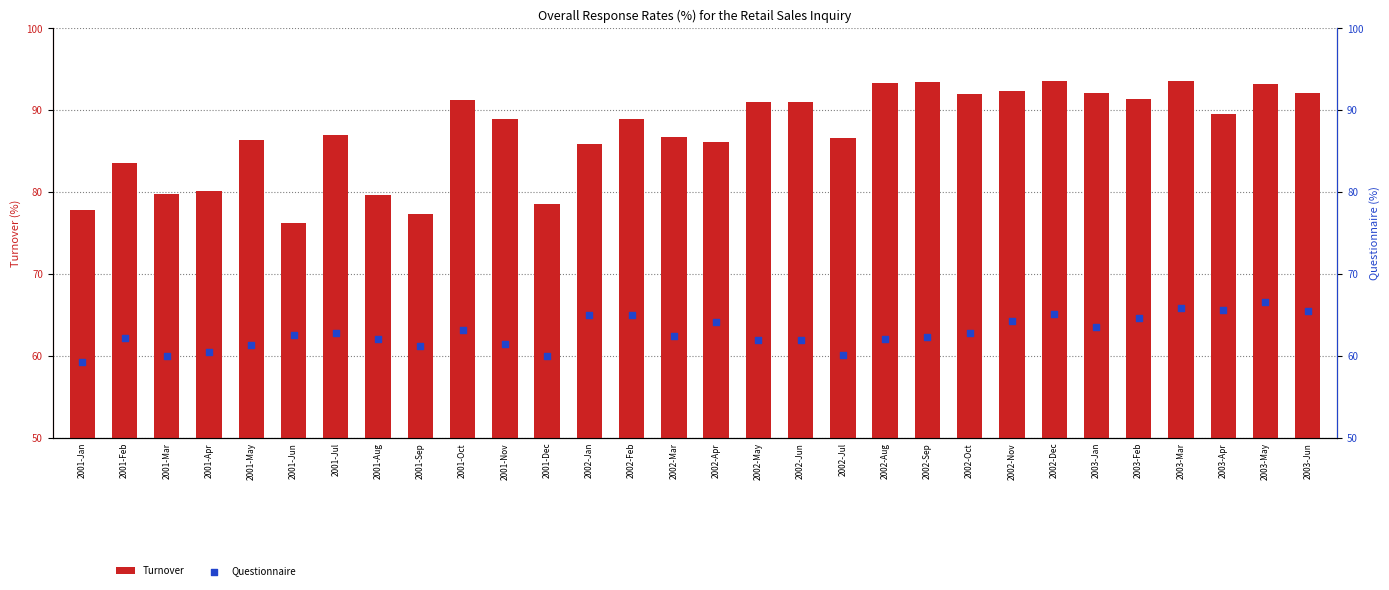

At which category is the sum across all series the highest?

2003-May